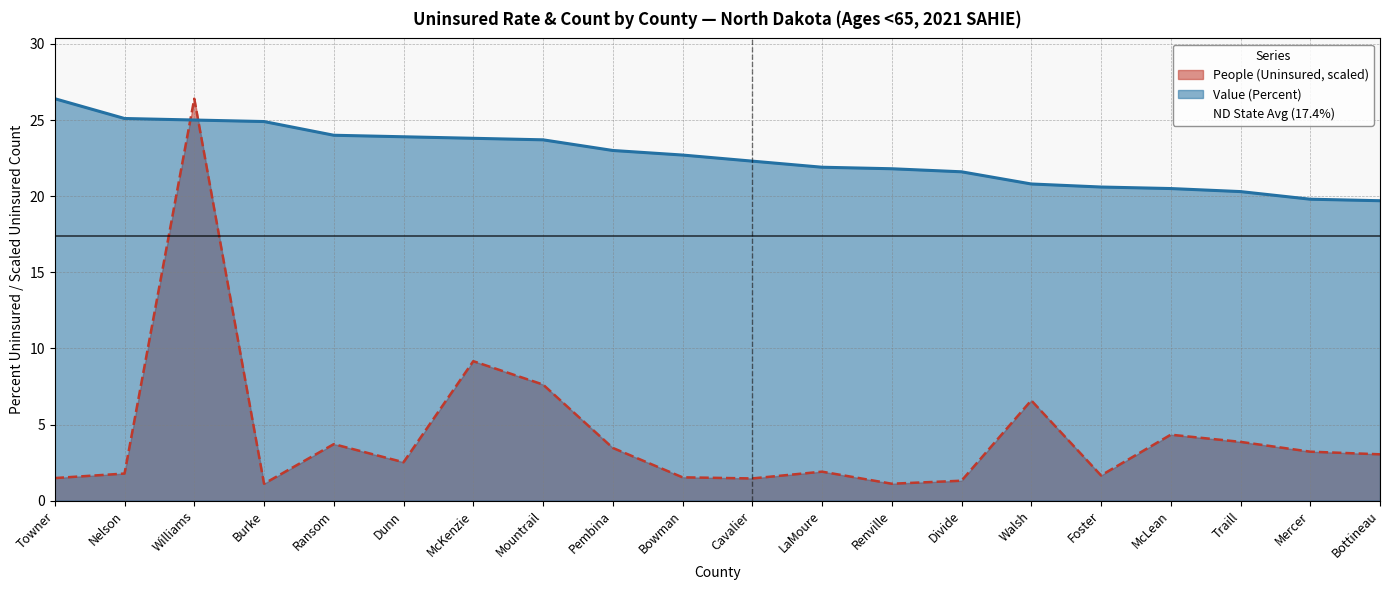

Reading right to left, extract all data points from this chart.

People (Uninsured): Bottineau=3.0	Mercer=3.2	Traill=3.9	McLean=4.3	Foster=1.7	Walsh=6.6	Divide=1.3	Renville=1.1	LaMoure=1.9	Cavalier=1.5	Bowman=1.5	Pembina=3.5	Mountrail=7.6	McKenzie=9.2	Dunn=2.5	Ransom=3.7	Burke=1.1	Williams=26.4	Nelson=1.8	Towner=1.5
Value (Percent): Bottineau=19.7	Mercer=19.8	Traill=20.3	McLean=20.5	Foster=20.6	Walsh=20.8	Divide=21.6	Renville=21.8	LaMoure=21.9	Cavalier=22.3	Bowman=22.7	Pembina=23.0	Mountrail=23.7	McKenzie=23.8	Dunn=23.9	Ransom=24.0	Burke=24.9	Williams=25.0	Nelson=25.1	Towner=26.4